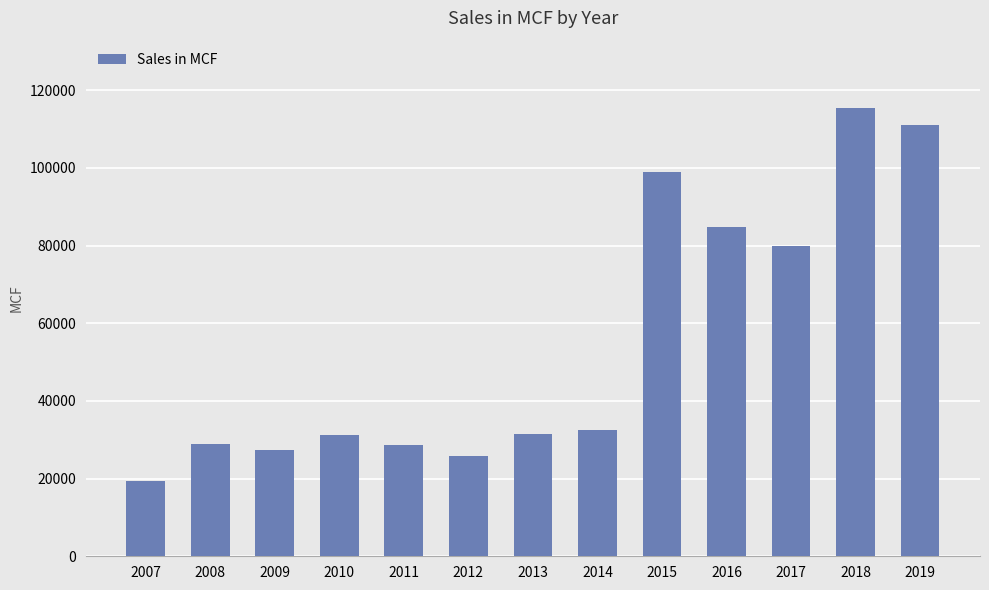

Which has a higher value, 2014 or 2008?

2014